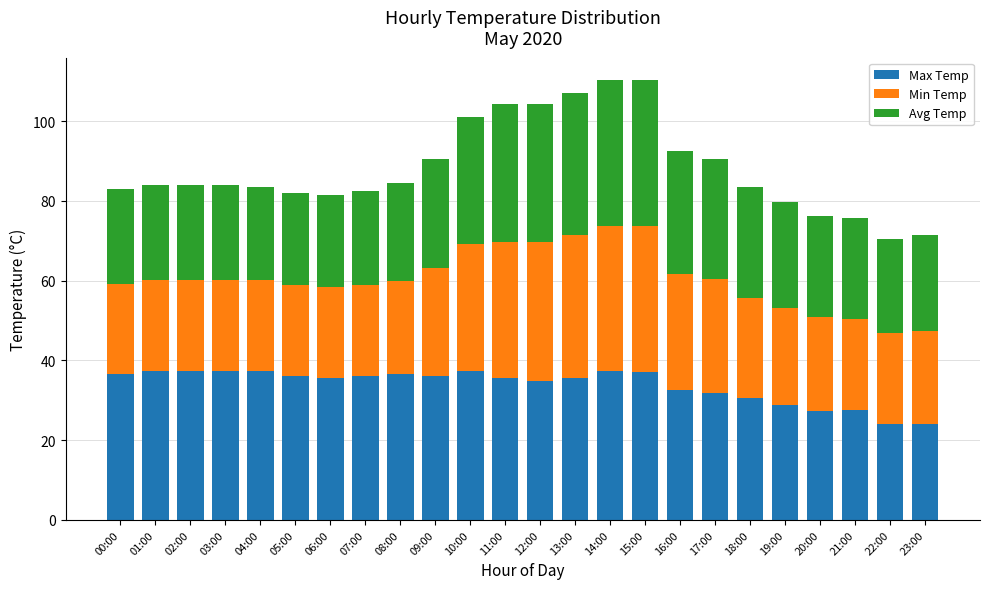

What is the total value across all series at 18:00?

83.4